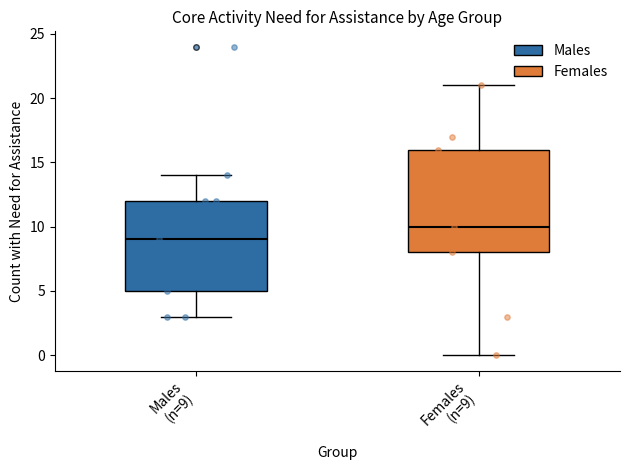

Which box is the tallest, from its lower edge to its upper edge?

Females (n=9)